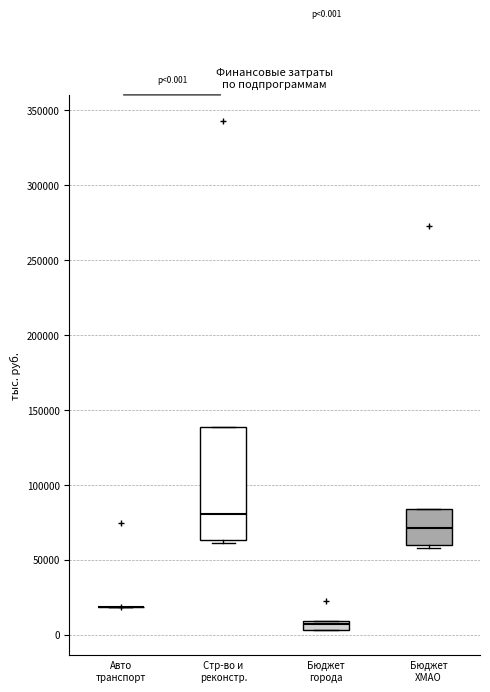

Comparing the boxes themselves (not the whiskers), which one is the tallest?

Стр-во и реконстр.